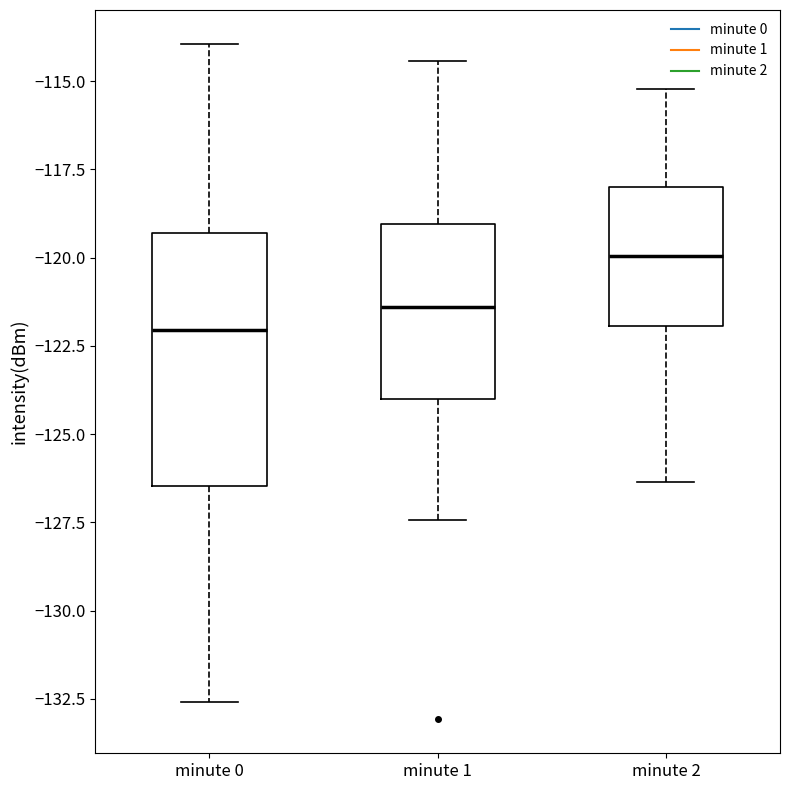

Reading left to right, read every box against the y-axis: the position of its median line, the range the box covers, and the ends of its whiskers. The values are not printed on the chart, so give them approximately, as read against the axis.

minute 0: median -122.0, box -126.5 to -119.5, whiskers -132.5 to -114.0
minute 1: median -121.5, box -124.0 to -119.0, whiskers -127.5 to -114.5
minute 2: median -120.0, box -122.0 to -118.0, whiskers -126.5 to -115.0